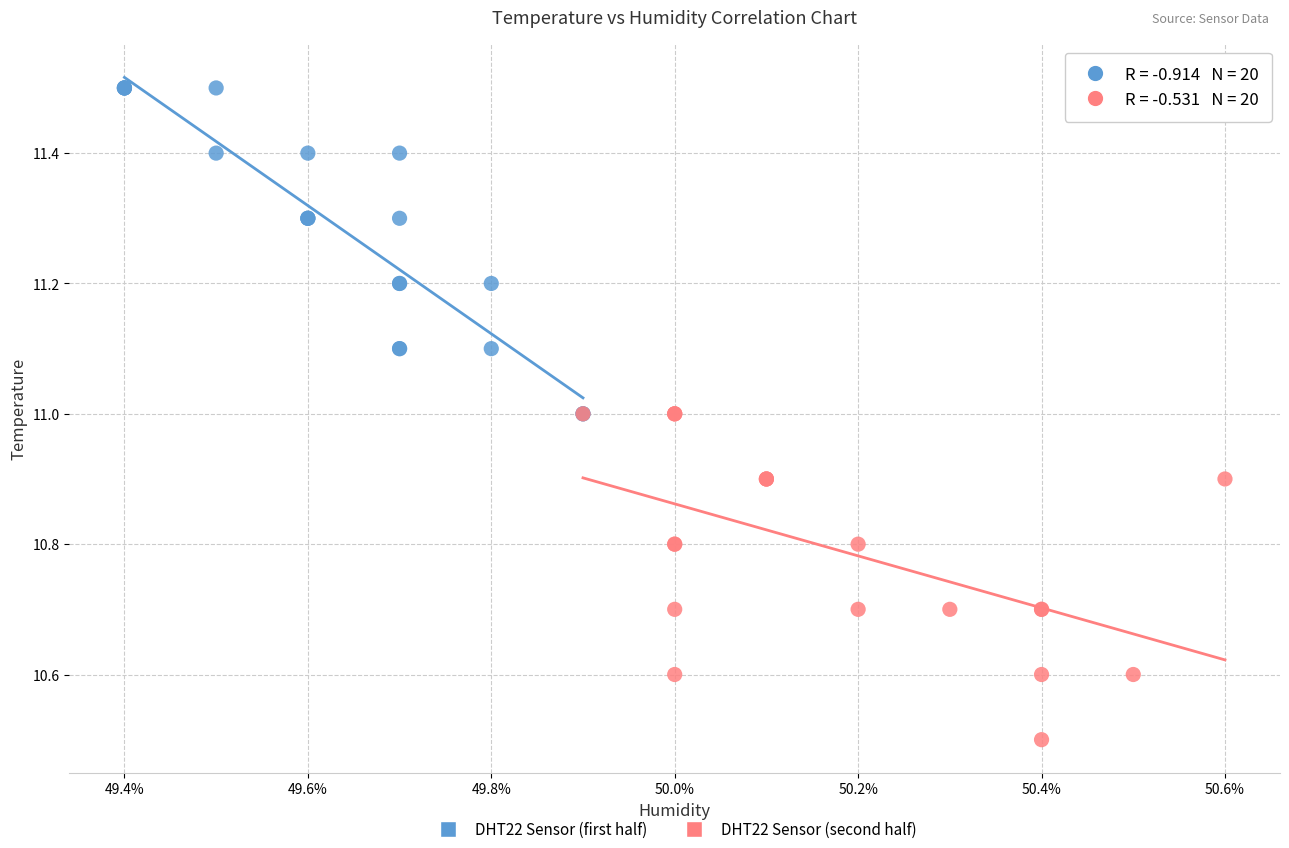

Which series reaches the maximum Y coordinate?

DHT22 Sensor (first half)